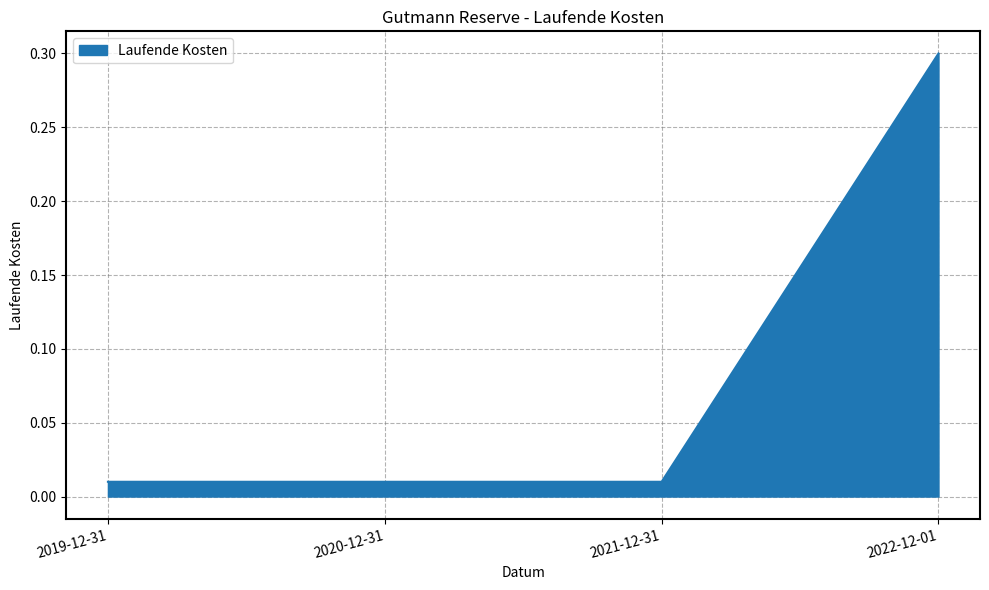

What position from the left is 2022-12-01?

4